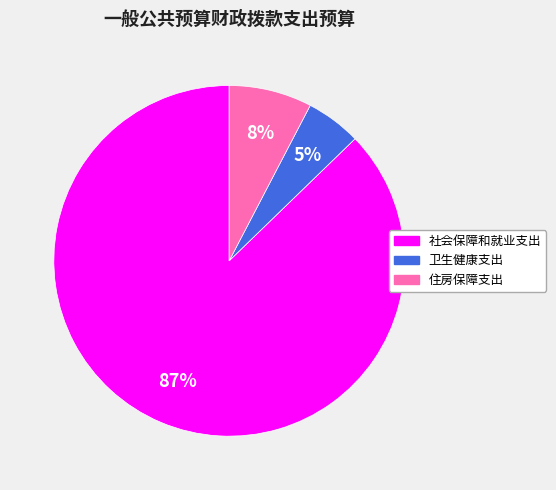

How many segments does this pie chart have?

3